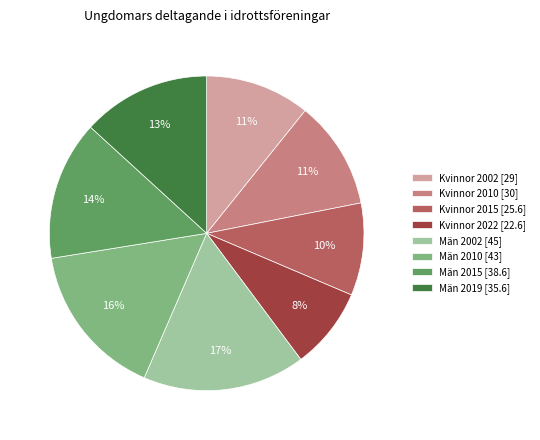

Which slice is the smallest?

Kvinnor 2022 [22.6]